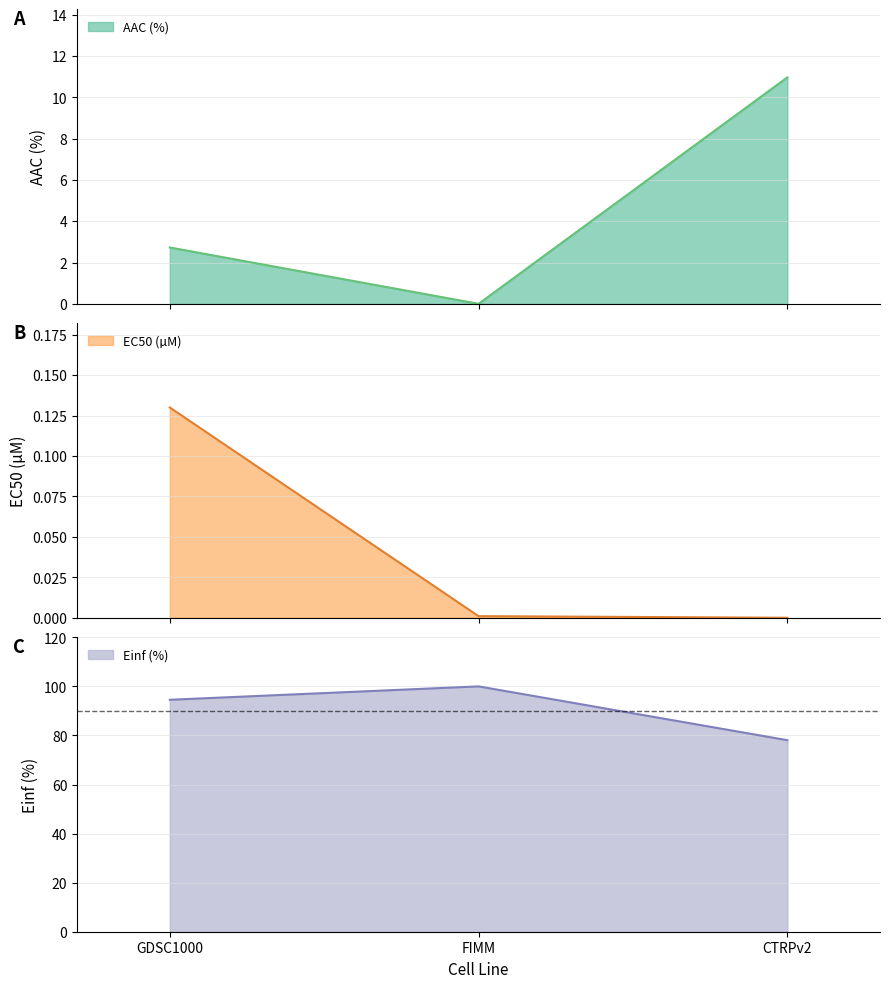

How many values in the AAC (%) series exceed 2?

2